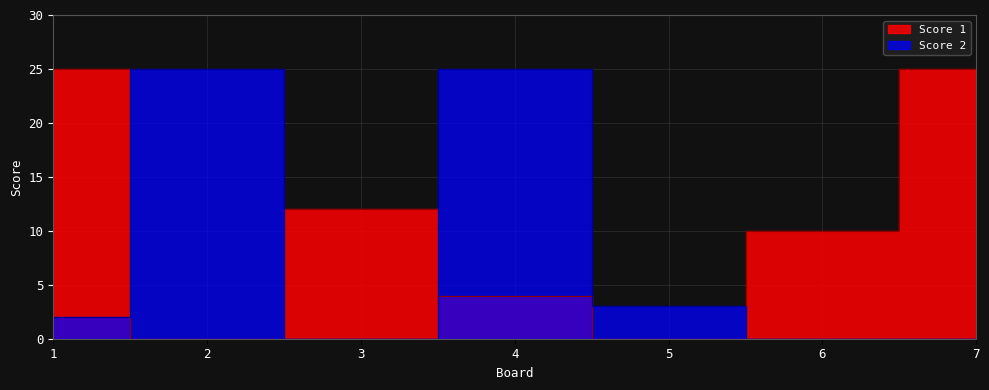

Which label corresponds to the largest value in the chart?

1